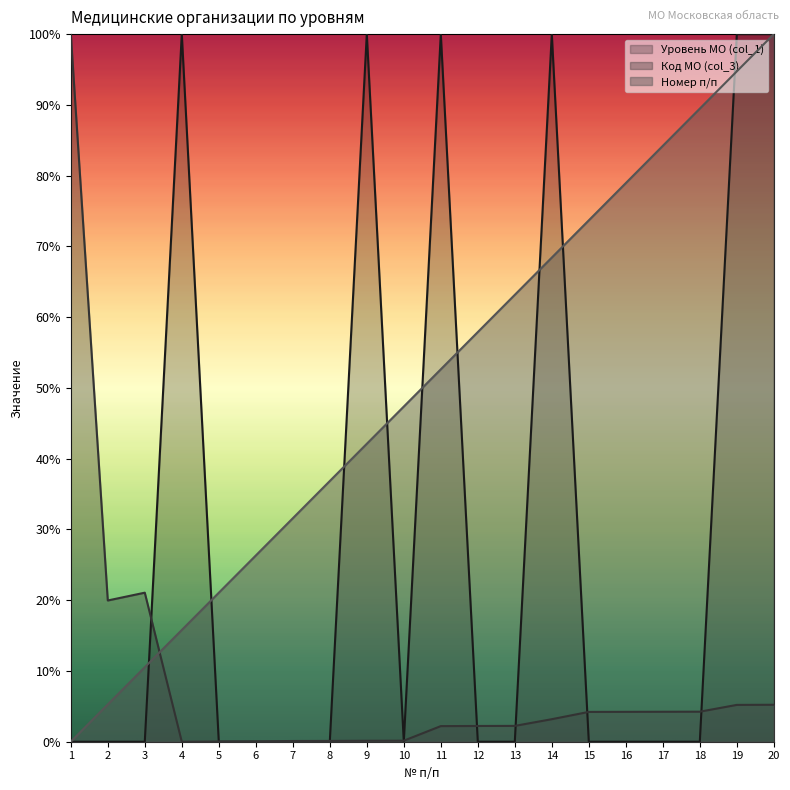

True or false: Уровень МО (col_1) has more than 0 interior local peaks.

True